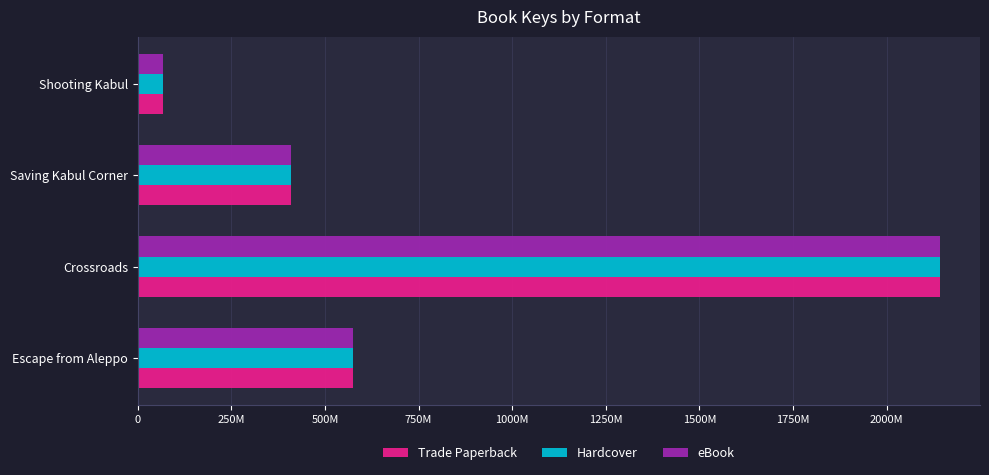

Reading right to left, extract all data points from this chart.

Trade Paperback: 67342002	408878842	2142026520	575576748
Hardcover: 67342002	408878842	2142026520	575576748
eBook: 67342002	408878842	2142026520	575576748